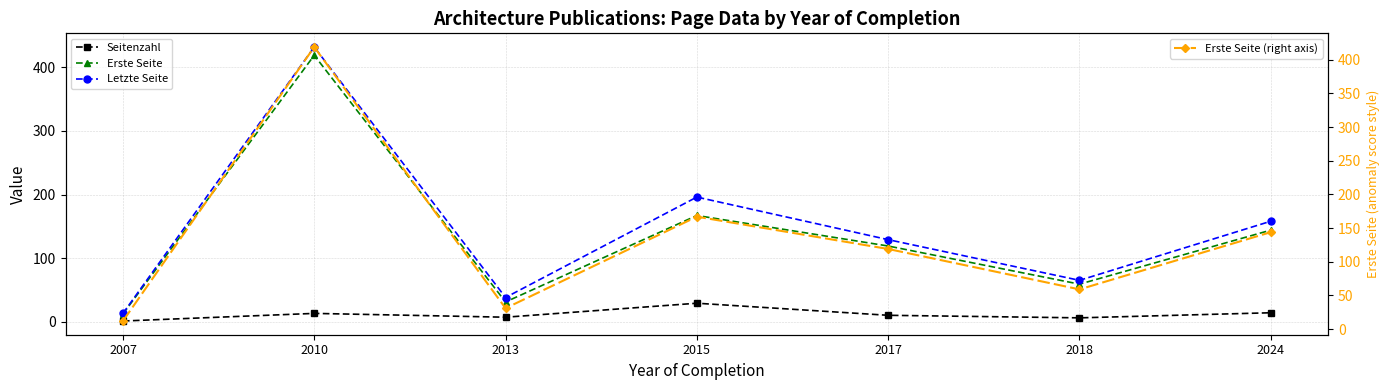

Where is Erste Seite nearest to the value 215?

2015